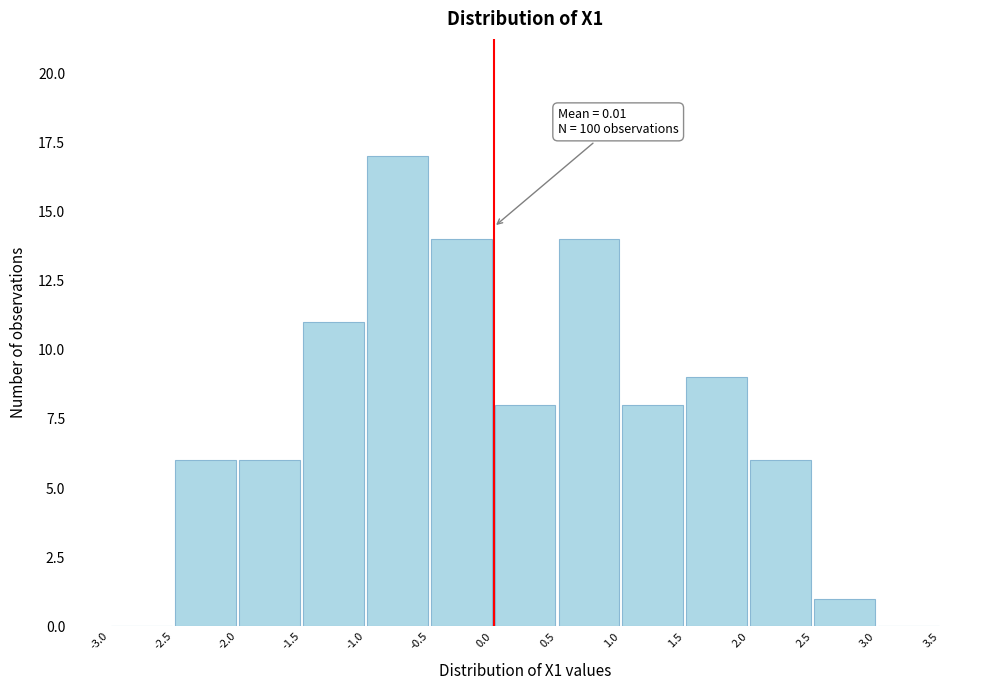

Over which range of the x-axis is the bar tallest?

-1.0 to -0.5